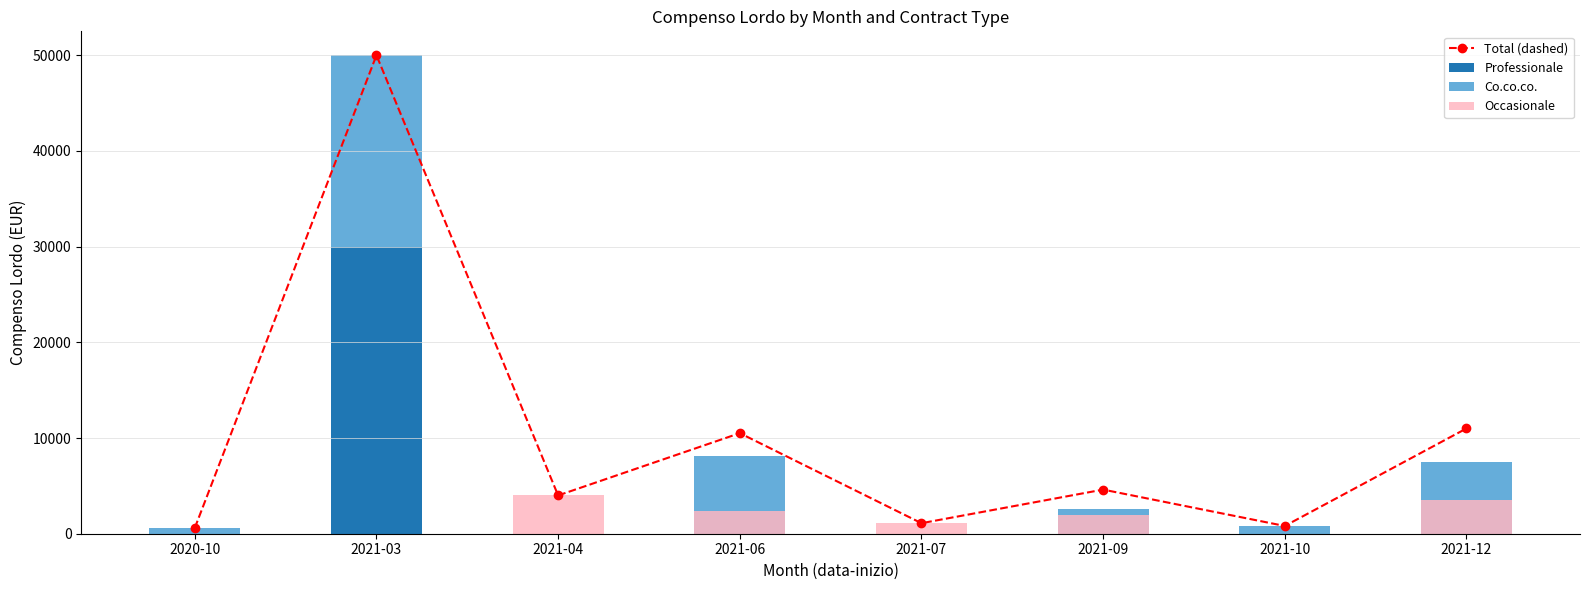

True or false: Total (dashed) has a value of 264 at 2021-10.

False